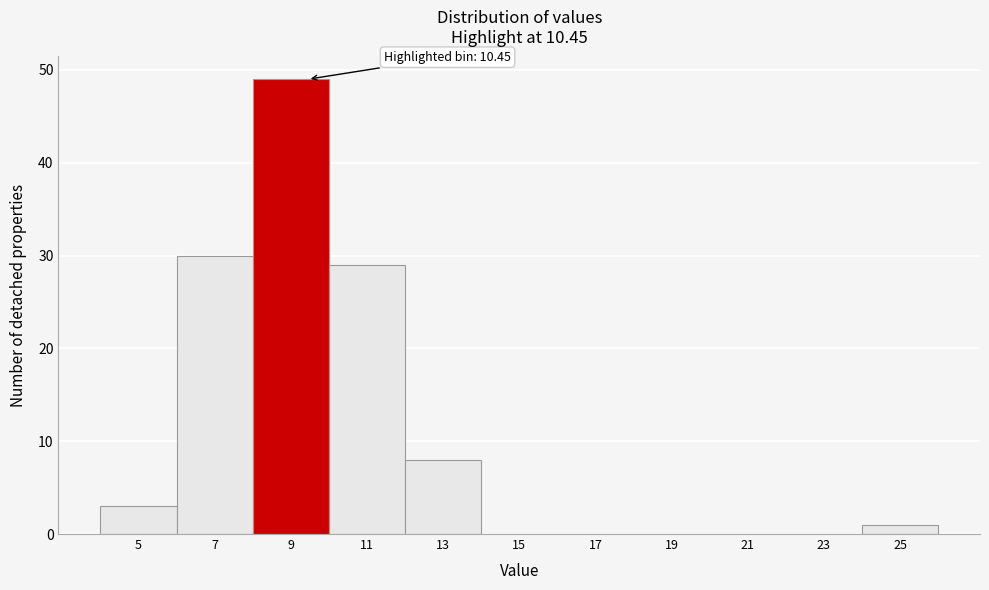

Reading left to right, extract all data points from this chart.

5=3	7=30	9=49	11=29	13=8	15=0	17=0	19=0	21=0	23=0	25=1